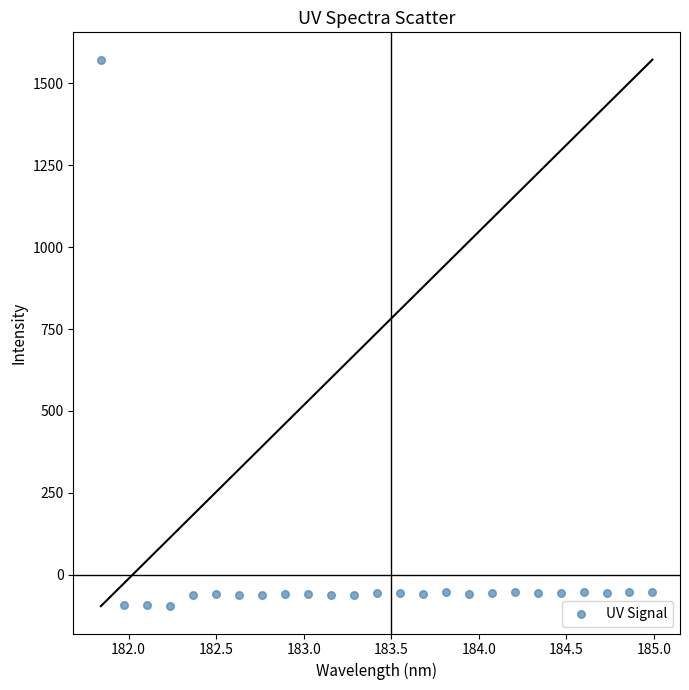

What is the range of X values (max minus min)?

3.1